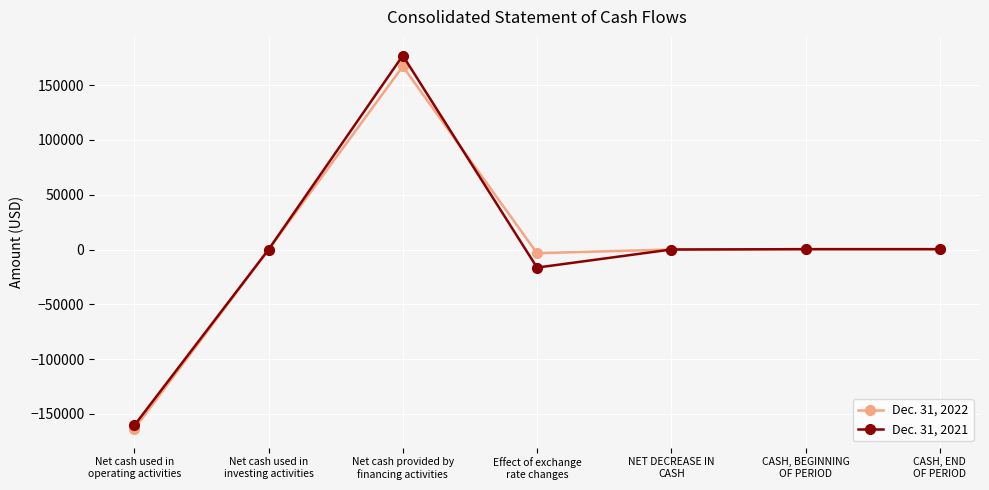

What is the label of the 7th point from the left?

CASH, END
OF PERIOD